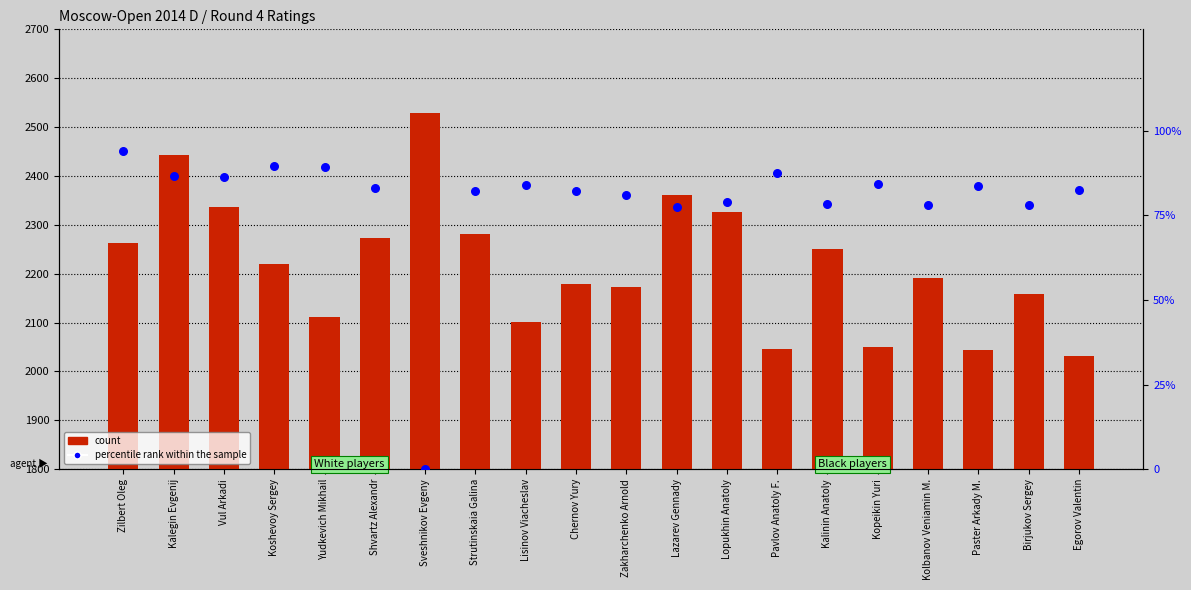

Which series reaches the maximum Y coordinate?

count